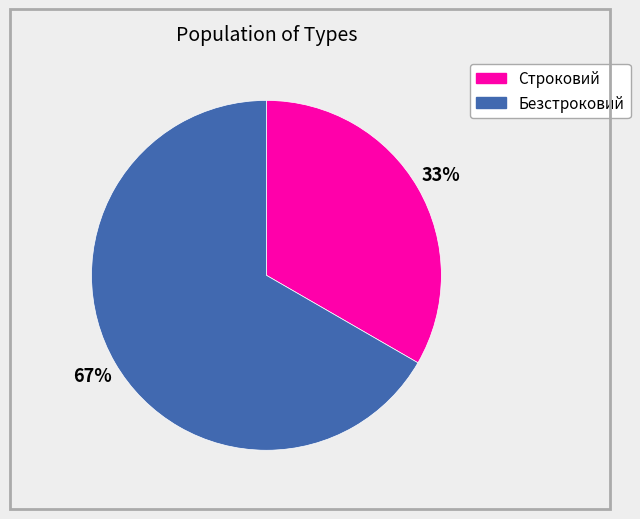

True or false: Безстроковий accounts for 67% of the total.

True